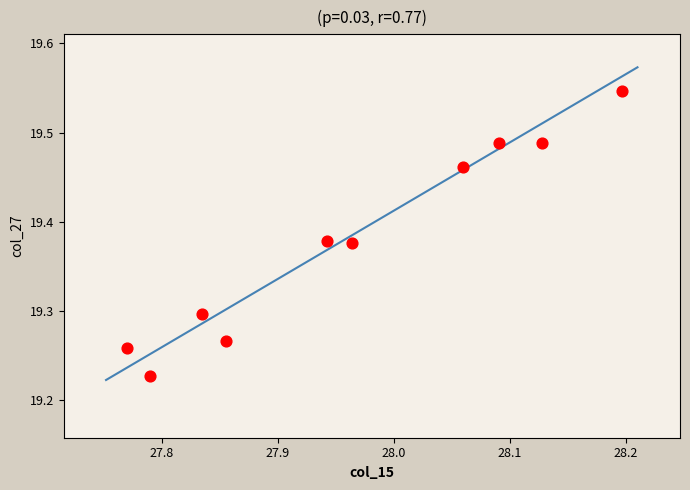

What is the range of X values (max minus min)?

0.4